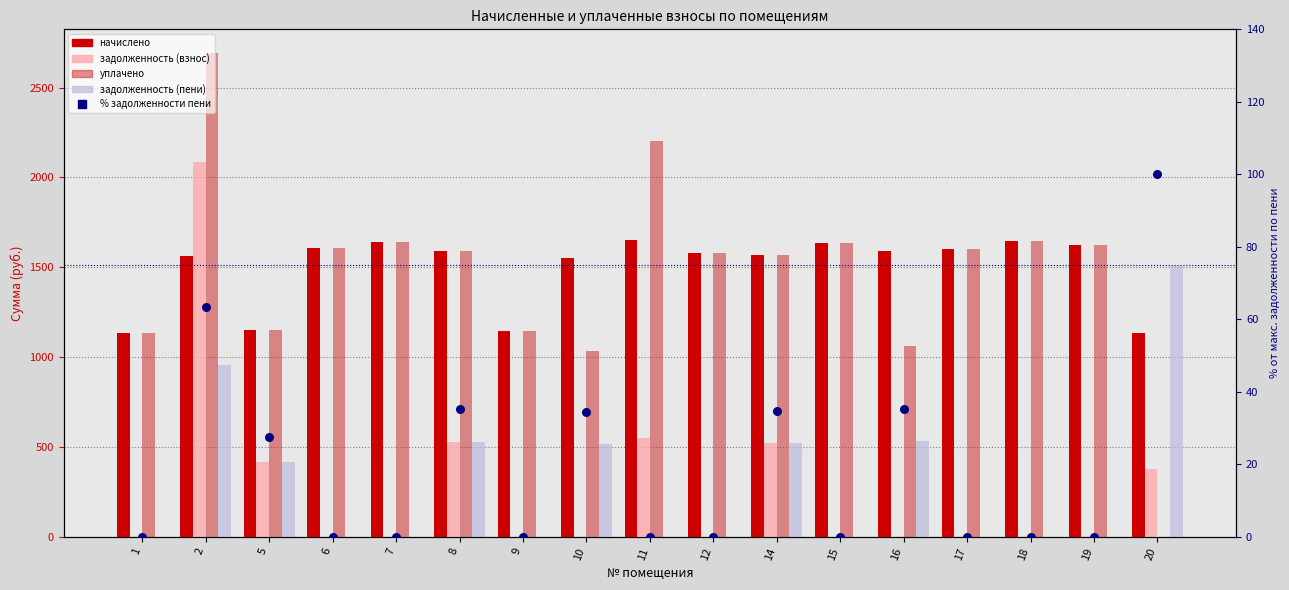

Which series contains the lowest Y value?

задолженность (взнос)